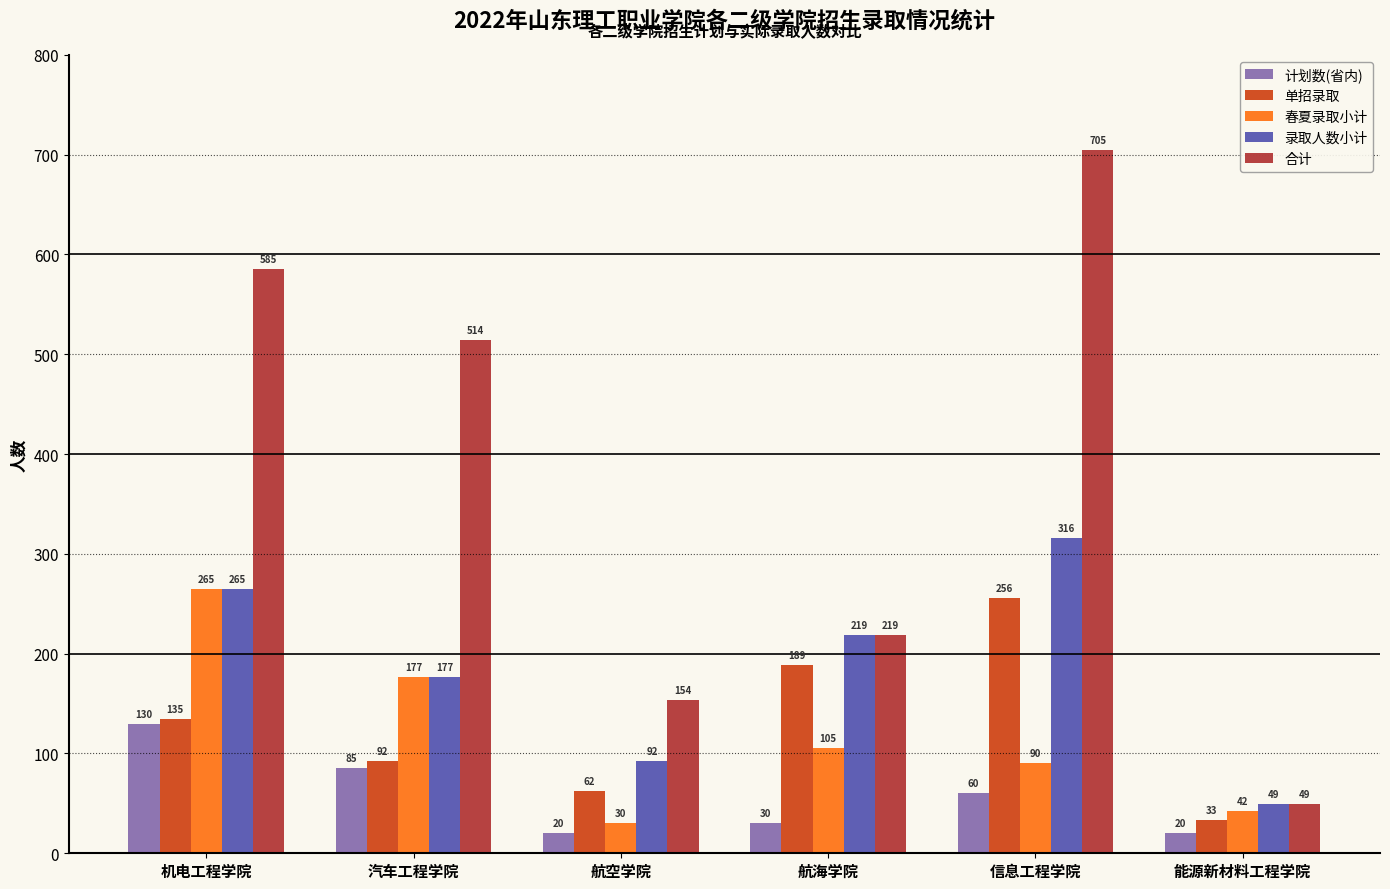

What value does the 合计 series have at 航空学院, to the nearest 50?

150